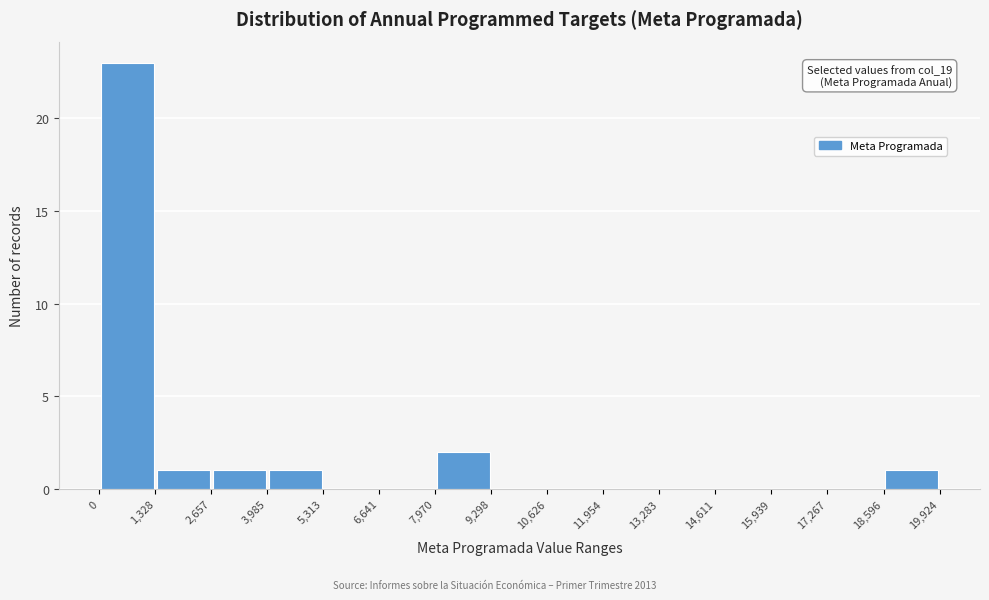

Which range on the x-axis has the tallest bar?

0 to 1,328